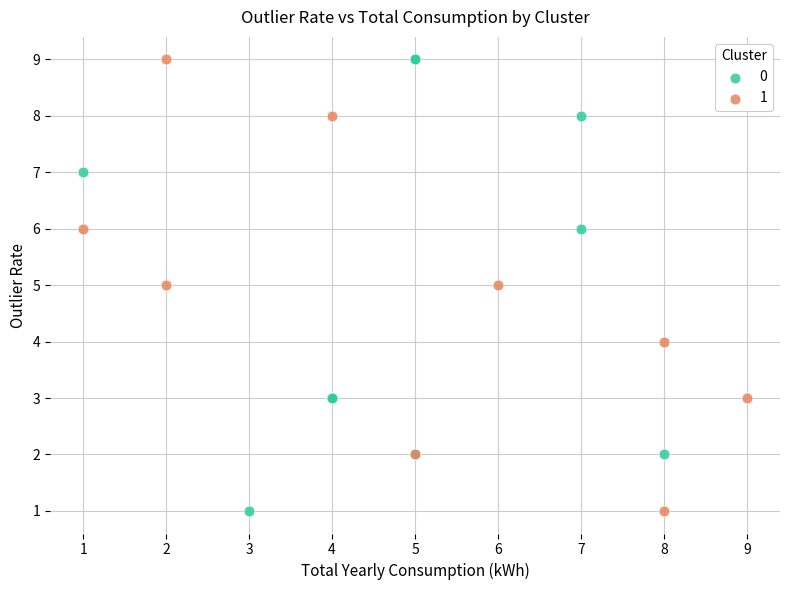

What are all the series names shown in the legend?

0, 1